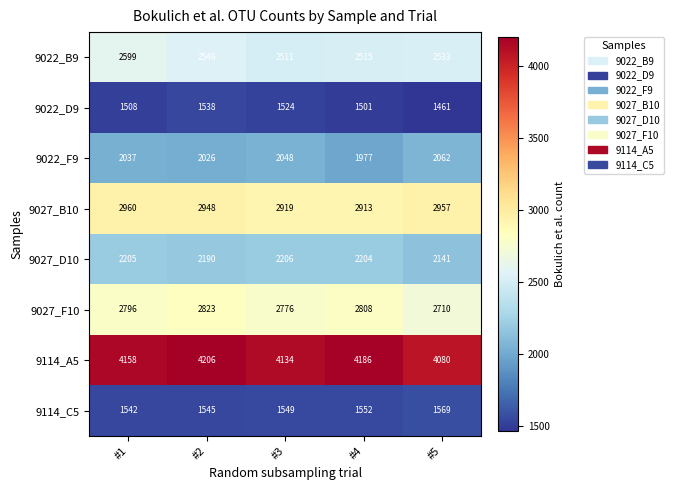

What is the average value of the 9027_B10 series?

2939